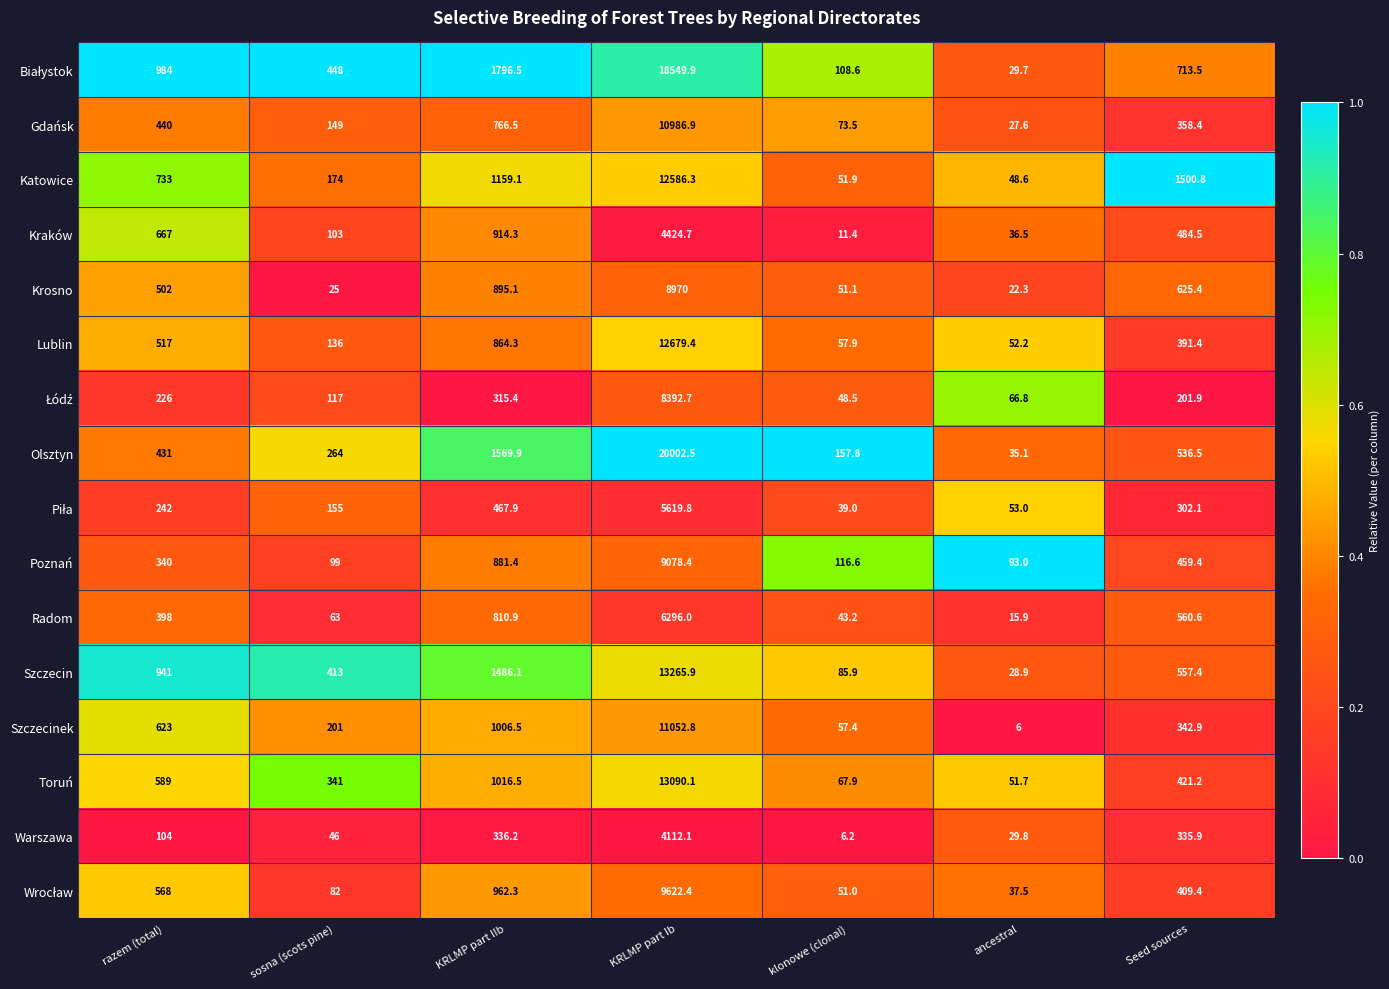

What is the approximate value of Szczecinek at KRLMP part Ib?

11052.8